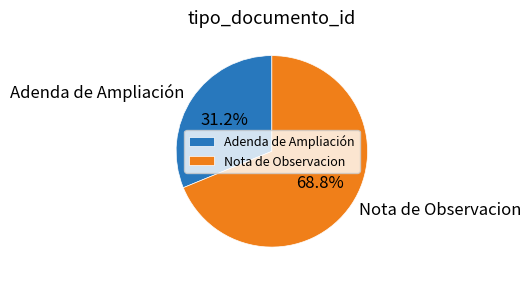

What percentage is the Nota de Observacion slice, to the nearest percent?

69%